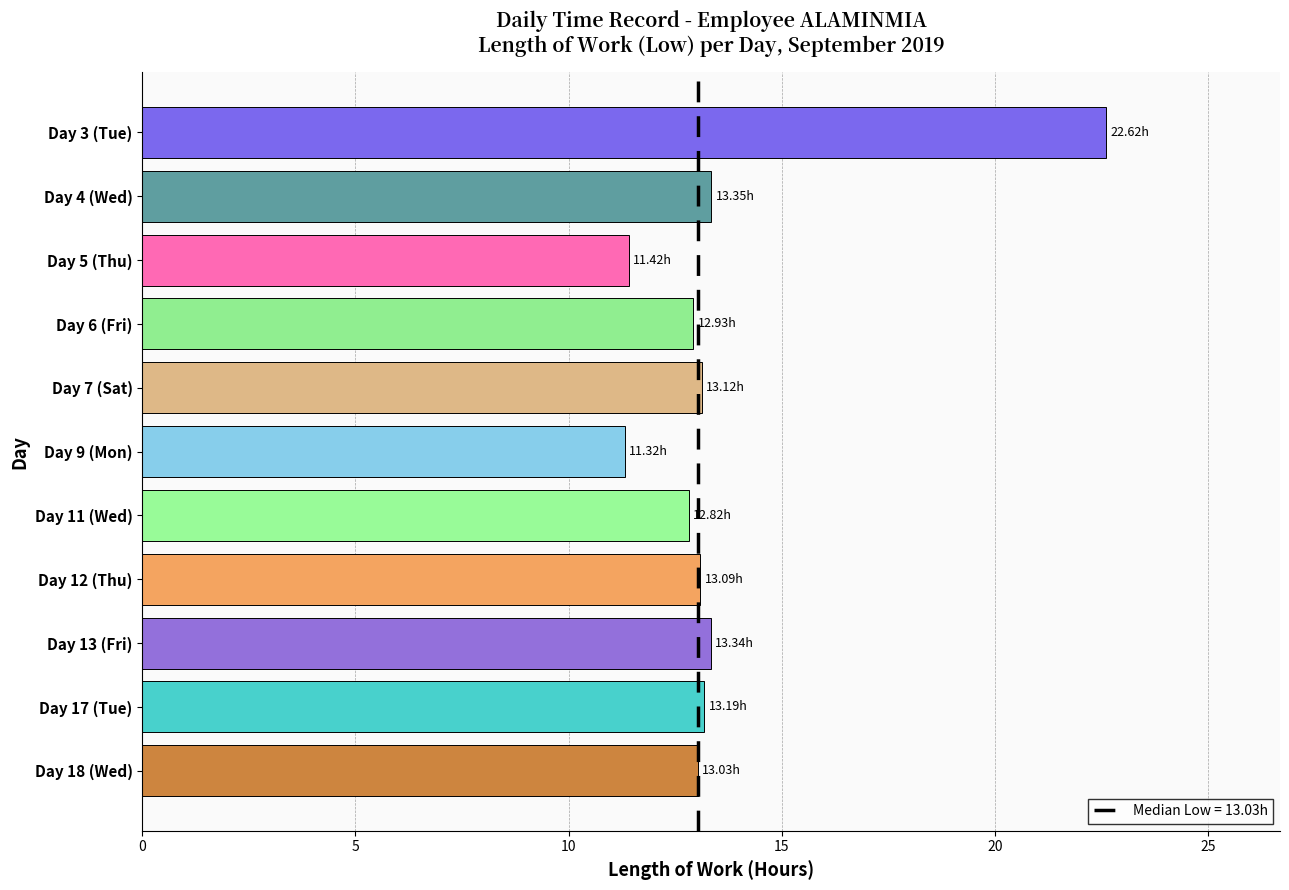

Approximately how many times larger is the value at Day 6 (Fri) compared to Day 18 (Wed)?

1.0